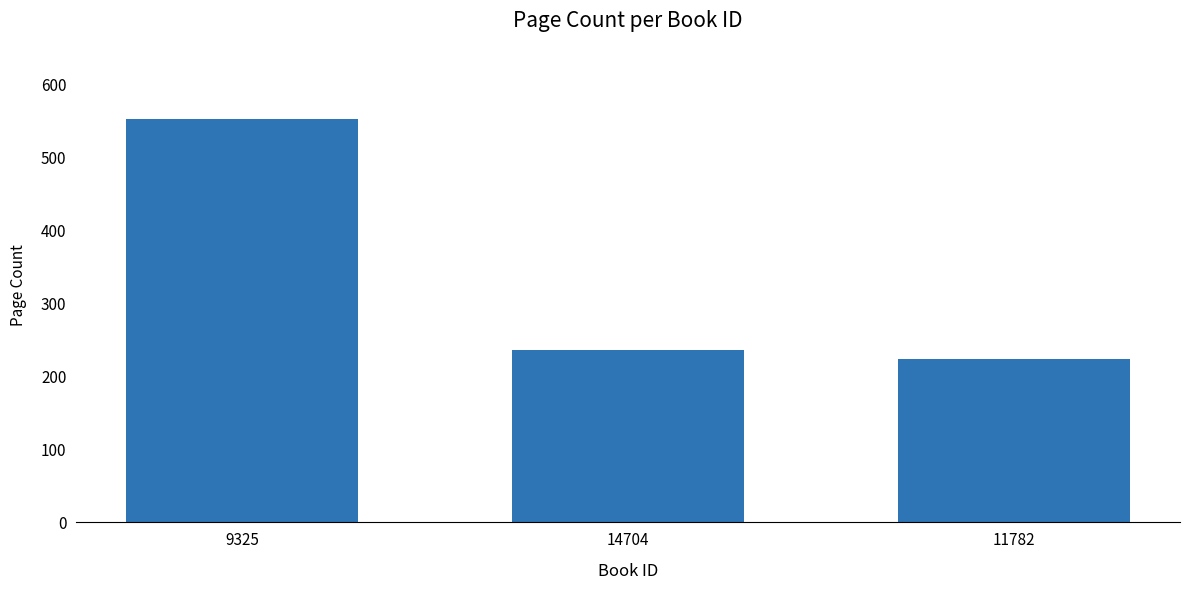

Between 9325 and 14704, which is larger?

9325